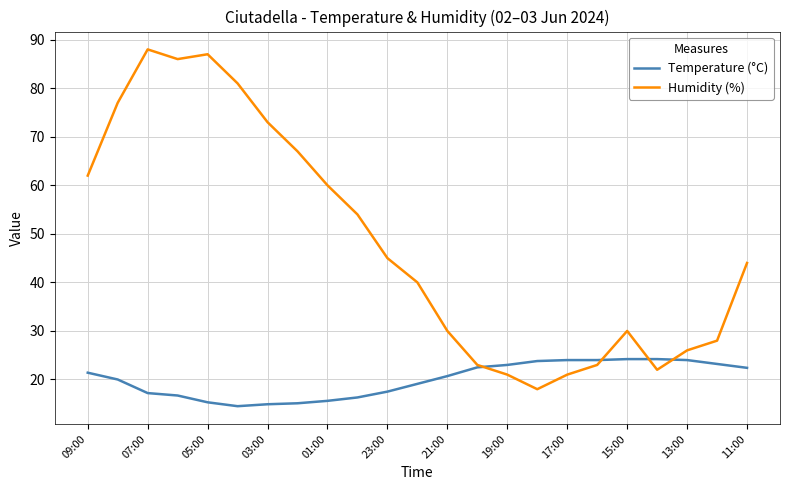

Which series has the widest spread of values?

Humidity (%)